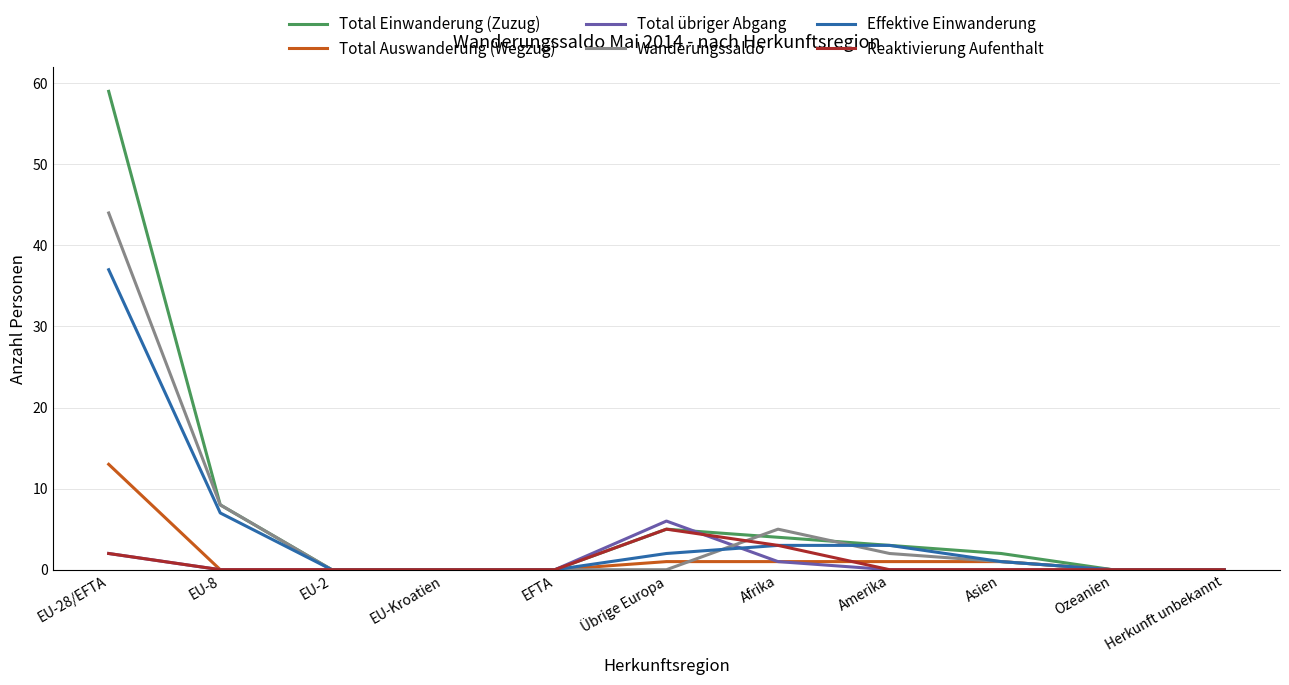

Which category has the highest value in the Total Auswanderung (Wegzug) series?

EU-28/EFTA